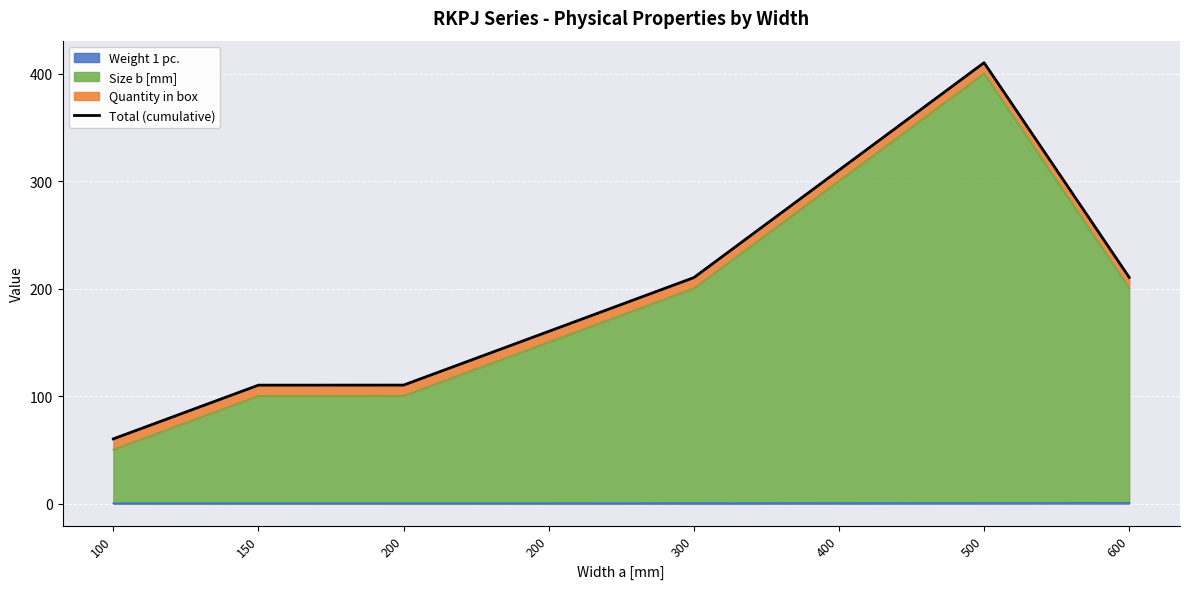

Rank the categories by value from highest to lowest.

500, 400, 600, 300, 200, 200, 150, 100